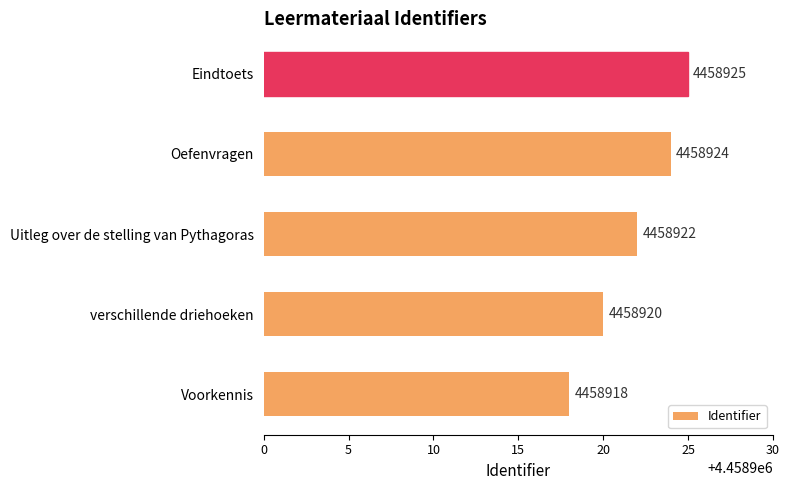

Reading top to bottom, list all the values displayed in this chart.

Eindtoets=4458925	Oefenvragen=4458924	Uitleg over de stelling van Pythagoras=4458922	verschillende driehoeken=4458920	Voorkennis=4458918